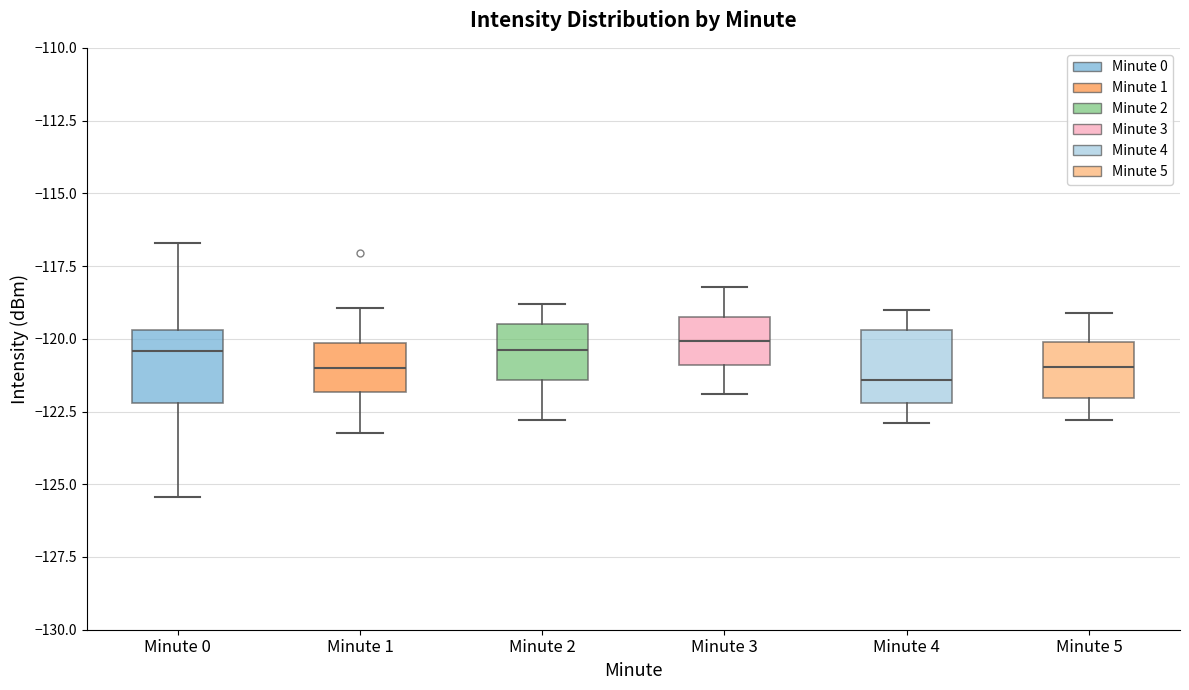

Where does the lower whisker of the box for Minute 4 end on the y-axis? The values are not printed on the chart, so give them approximately, as read against the axis.

-123.0